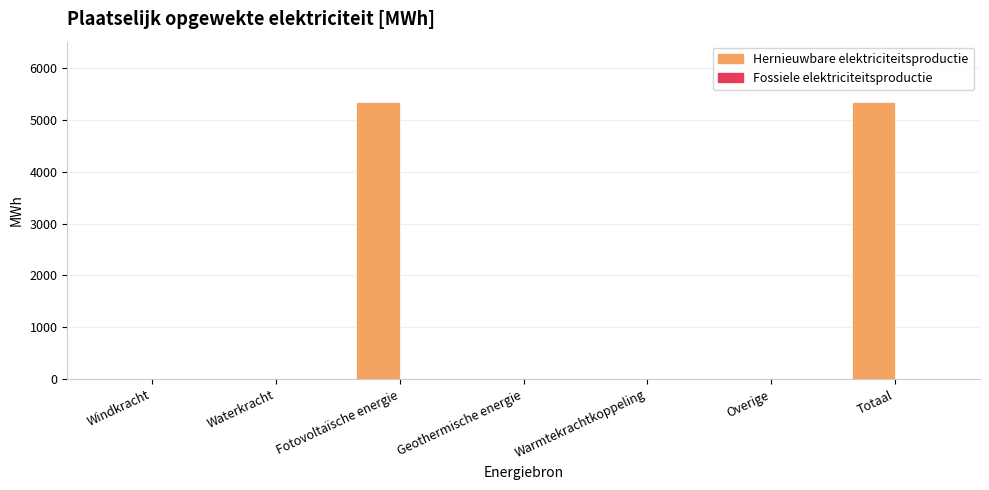

The chart shows a value of 0.0 at Geothermische energie. True or false?

True